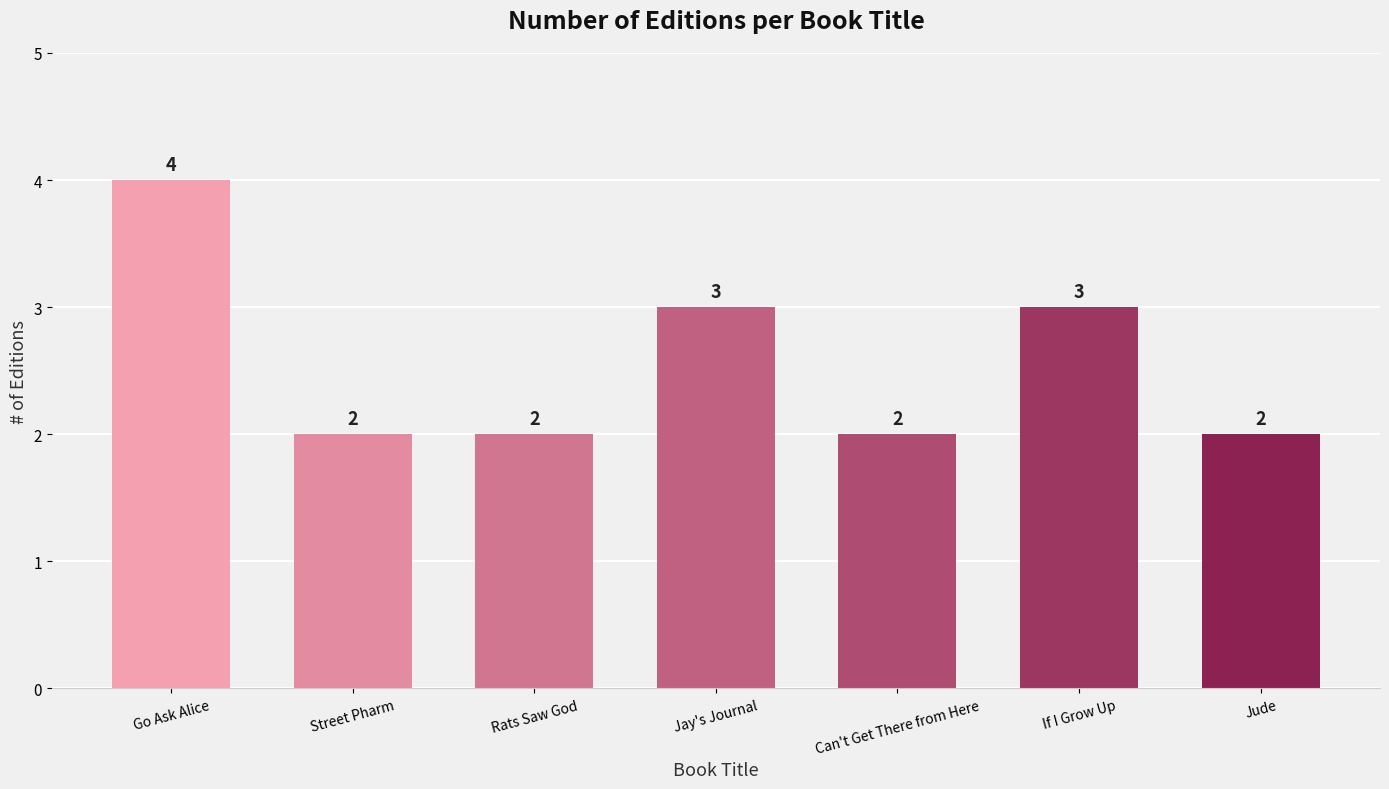

What is the label of the 7th bar from the right?

Go Ask Alice